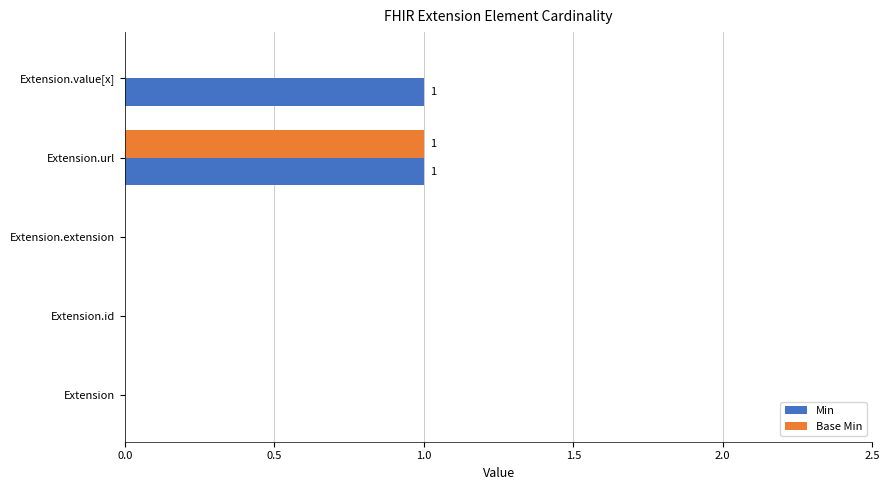

At which category is the sum across all series the highest?

Extension.url